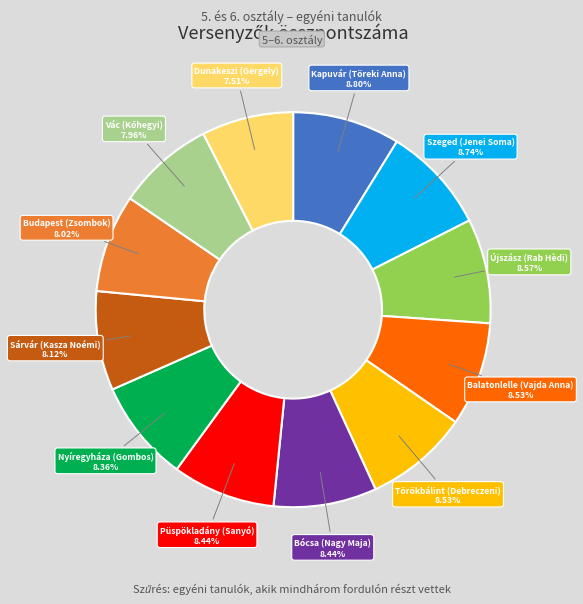

Count the number of slices in the pie.

12